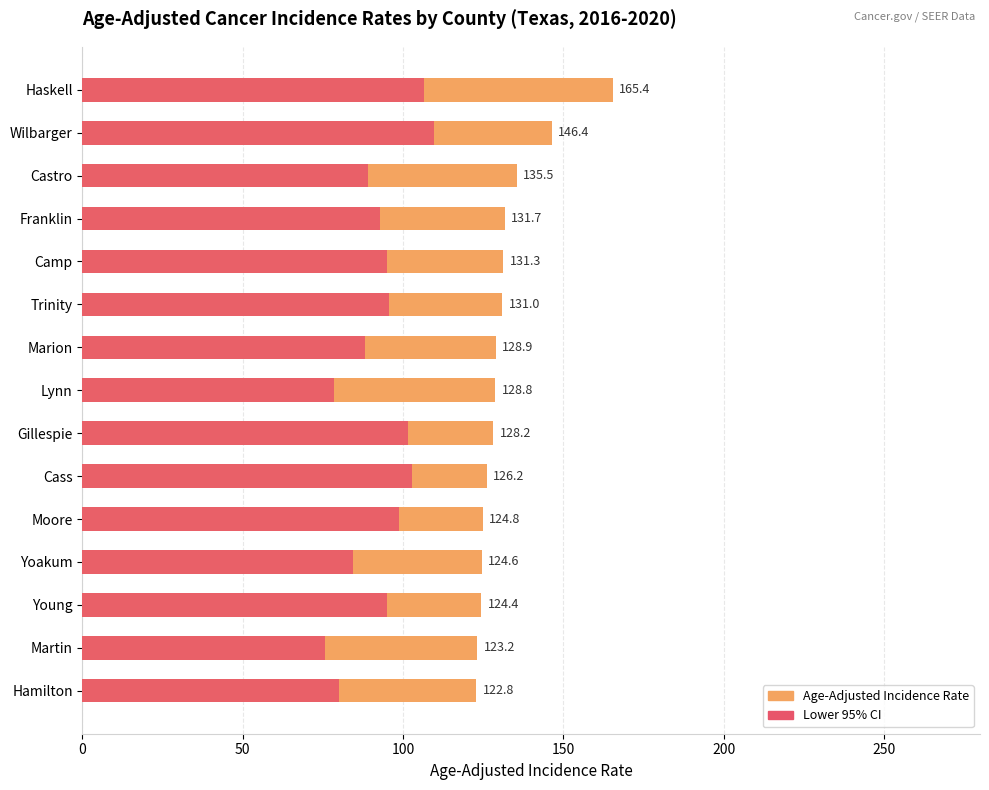

The Lower 95% CI series shows 30.0 at Gillespie. True or false?

False